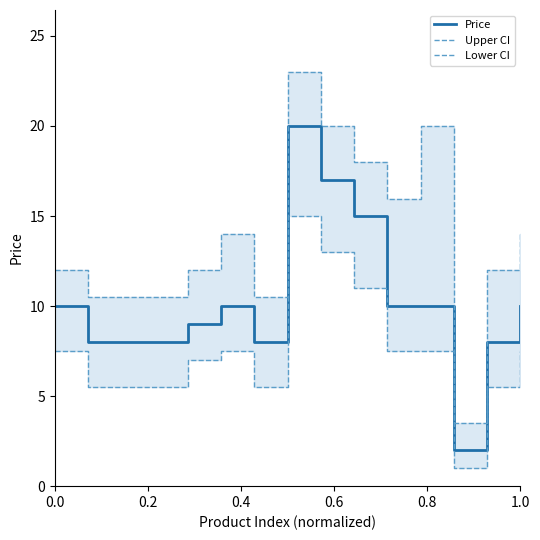

What is the minimum value for Price?

2.0